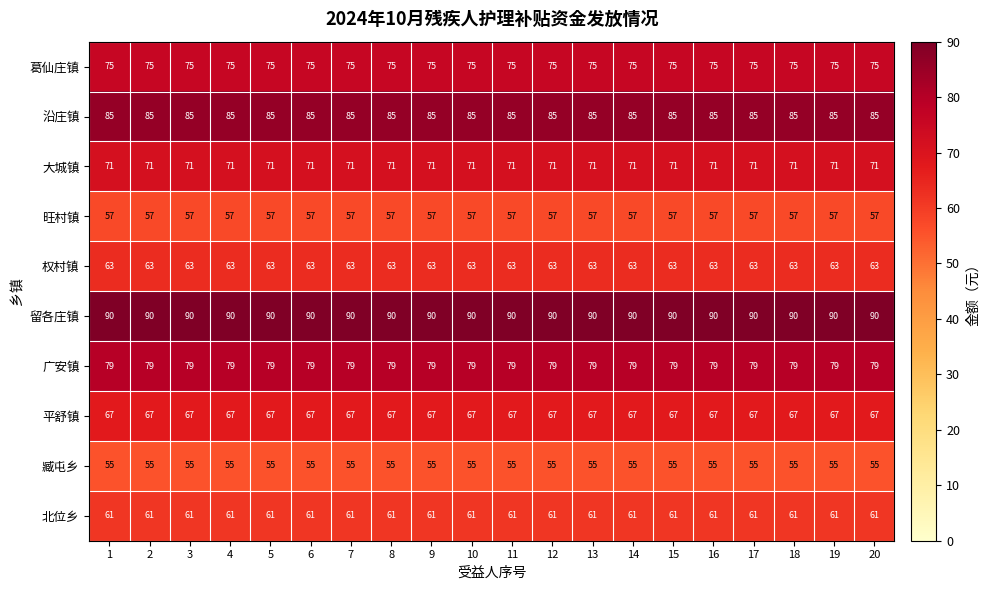

Rank the series by their maximum value, from lowest to highest.

臧屯乡, 旺村镇, 北位乡, 权村镇, 平舒镇, 大城镇, 葛仙庄镇, 广安镇, 沿庄镇, 留各庄镇